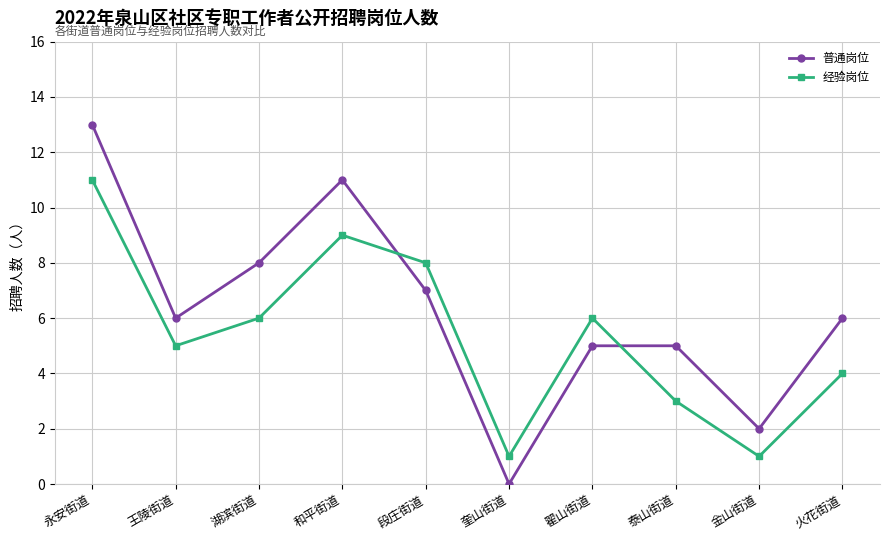

What is the average value of the 经验岗位 series?

5